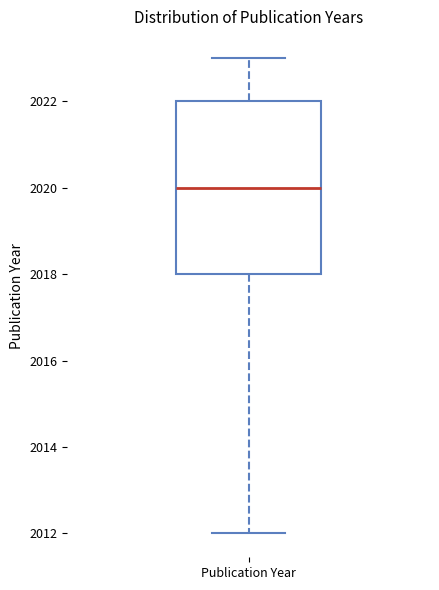

Where is the upper edge of the box for Publication Year on the y-axis? The values are not printed on the chart, so give them approximately, as read against the axis.

2022